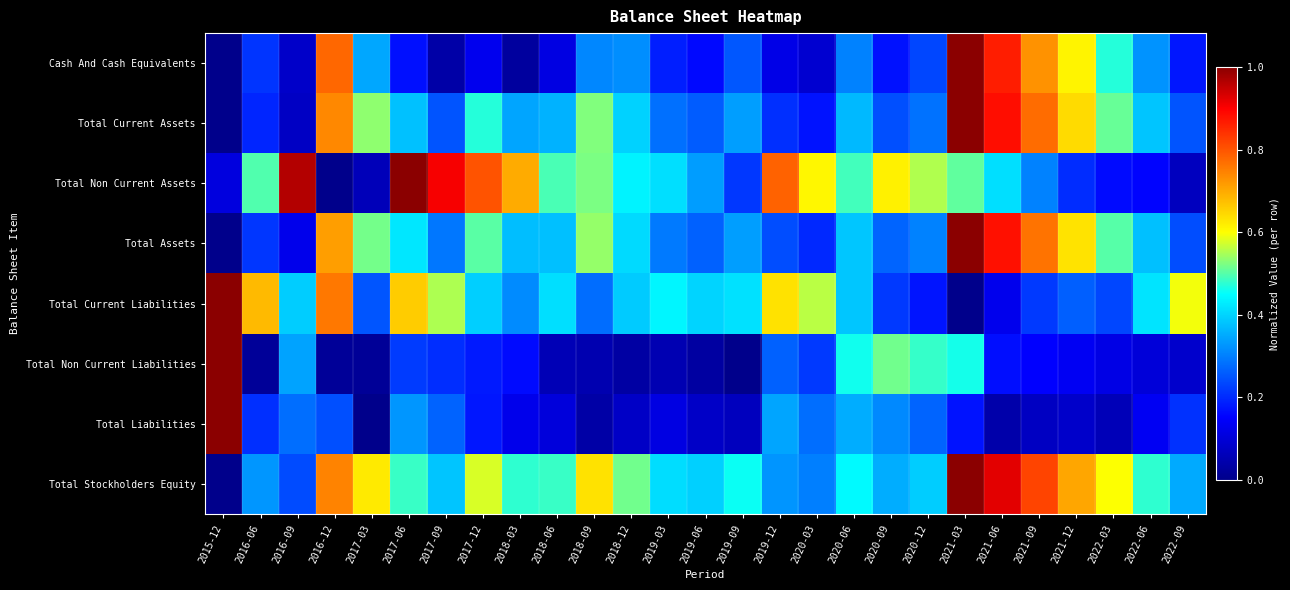

How many distinct data groups are displayed?

8